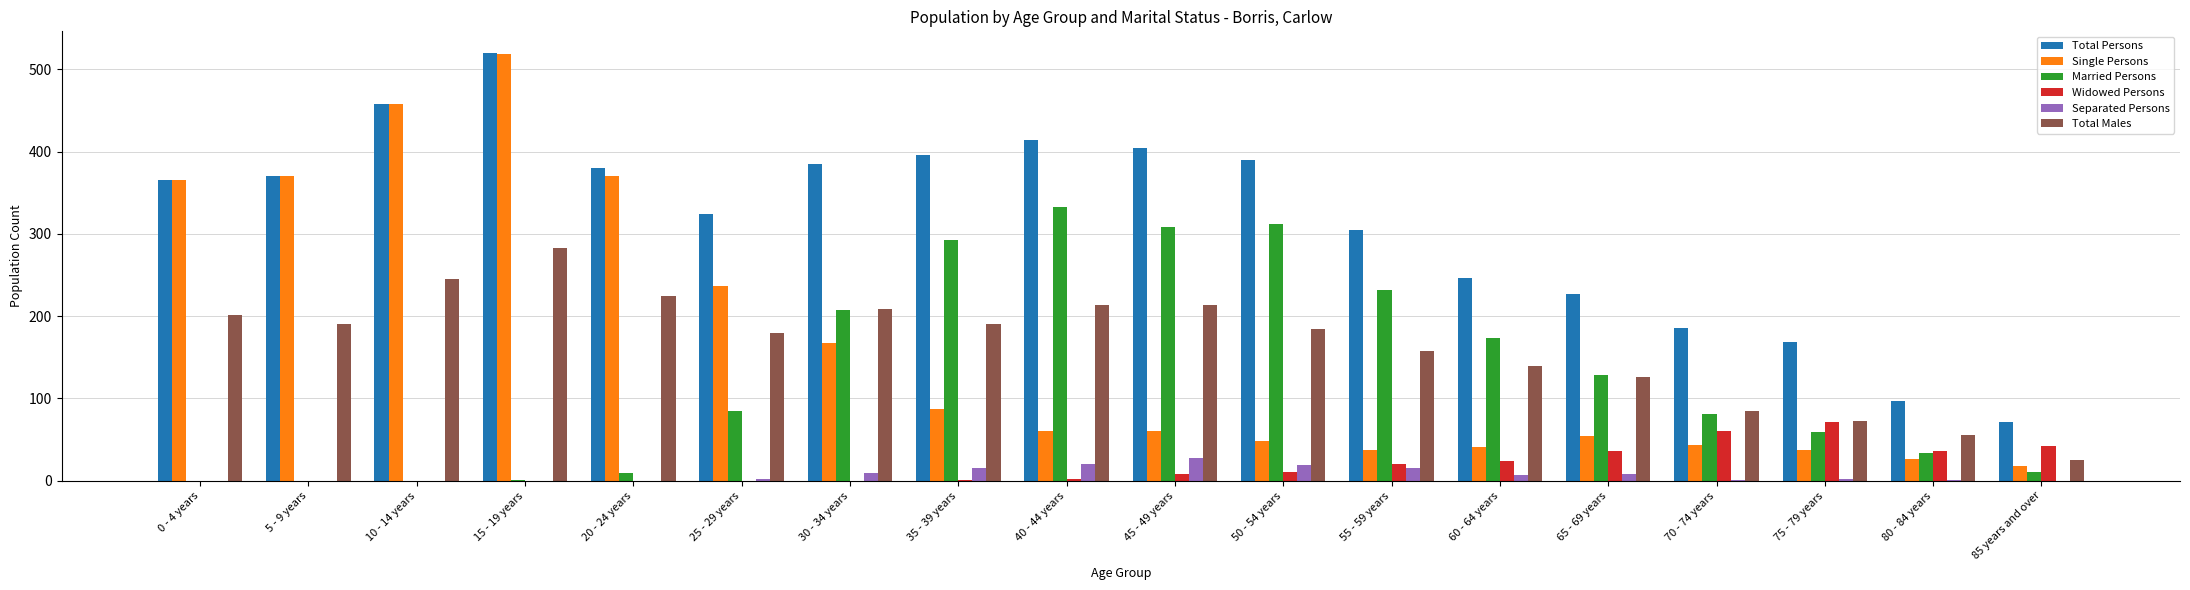

What is the greatest value displayed?

520